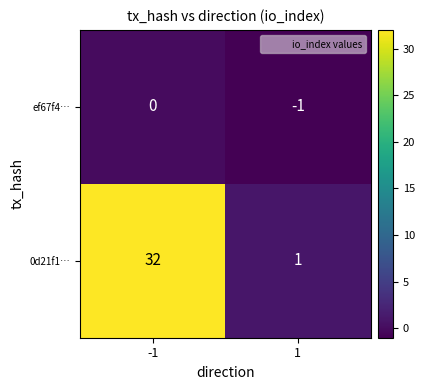

At -1, list the series in order from largest to smallest.

0d21f1…, ef67f4…